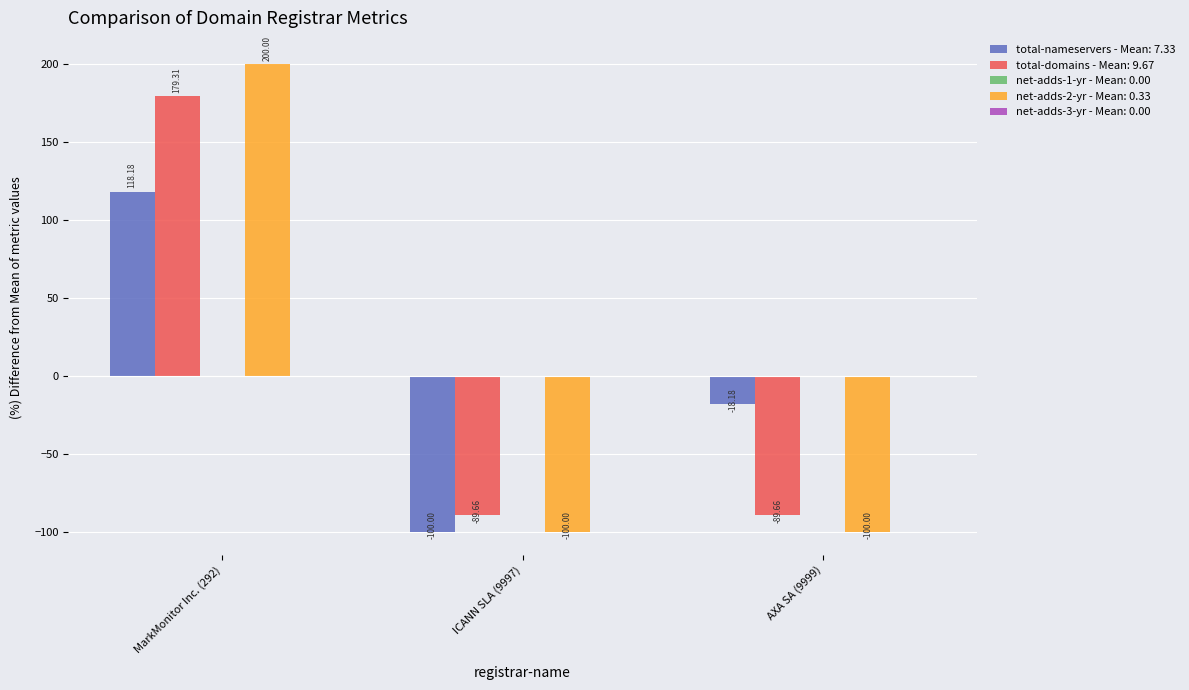

What is the difference between the maximum and minimum values in the total-nameservers - Mean: 7.33 series?

218.2